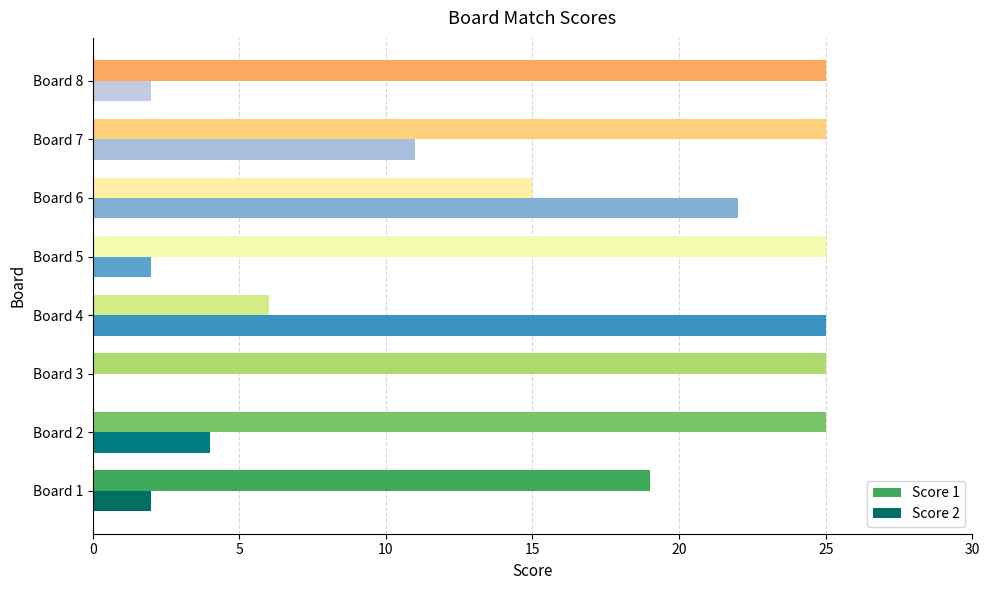

At which label is Score 2 closest to 12?

Board 7